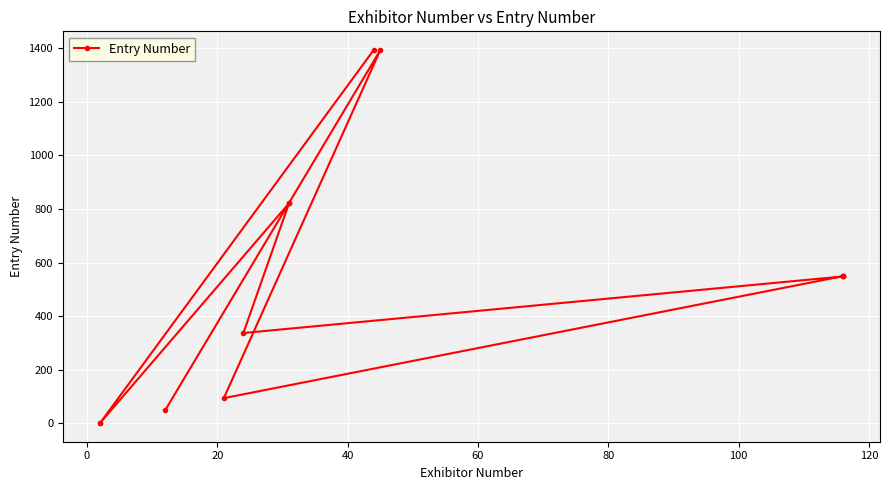

True or false: there are more than 0 points higher than both neighbors.

True